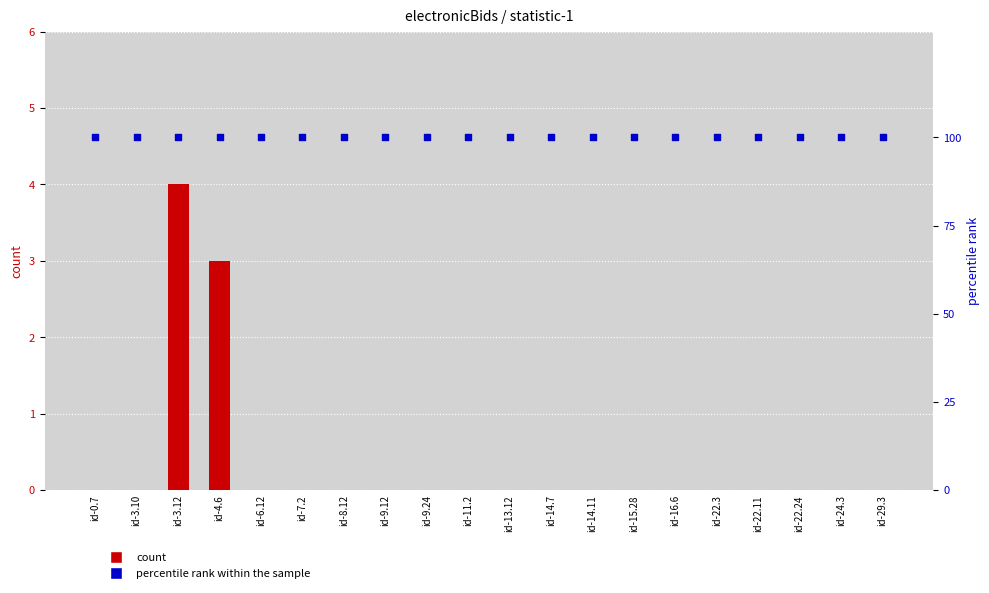

What are all the series names shown in the legend?

count, percentile rank within the sample